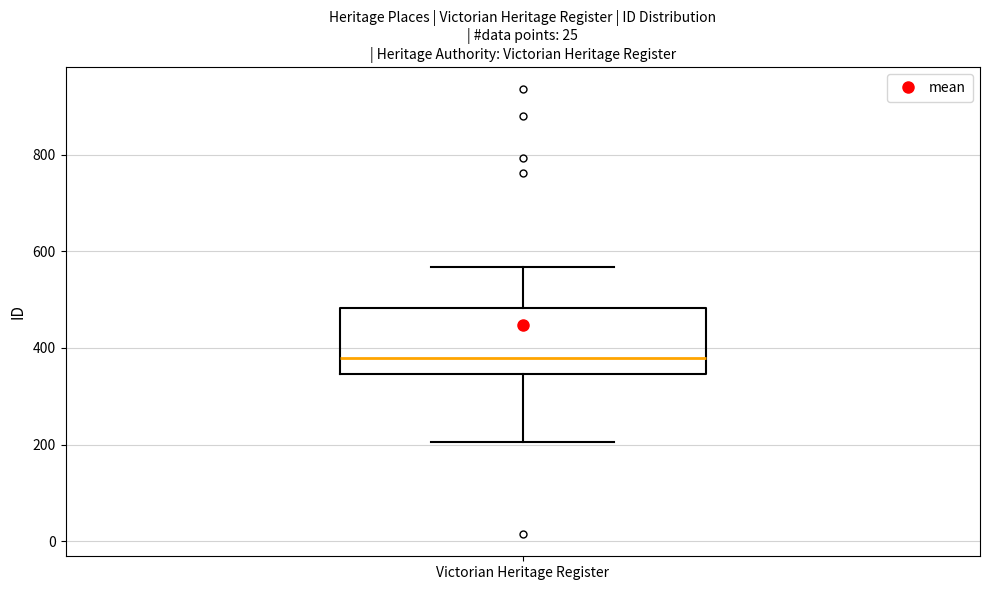

Read this box plot against the y-axis: the position of the median line, the range covered by the box, and the ends of both whiskers. The values are not printed on the chart, so give them approximately, as read against the axis.

median 380, box 340 to 480, whiskers 200 to 560